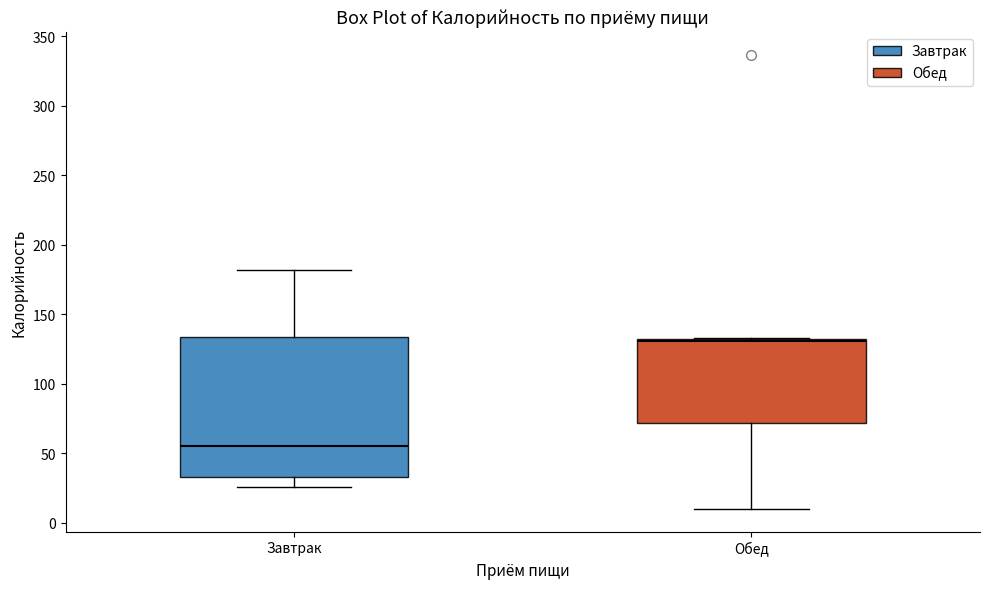

Comparing the boxes themselves (not the whiskers), which one is the tallest?

Завтрак